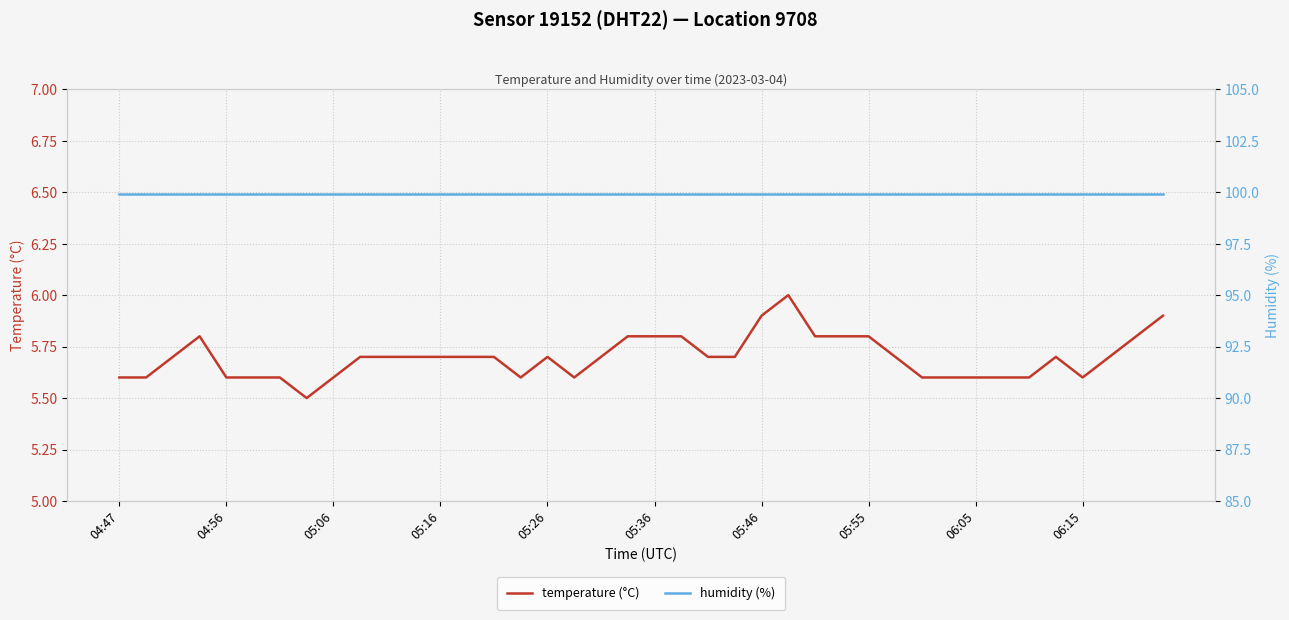

True or false: temperature (°C) has more than 0 interior local peaks.

True